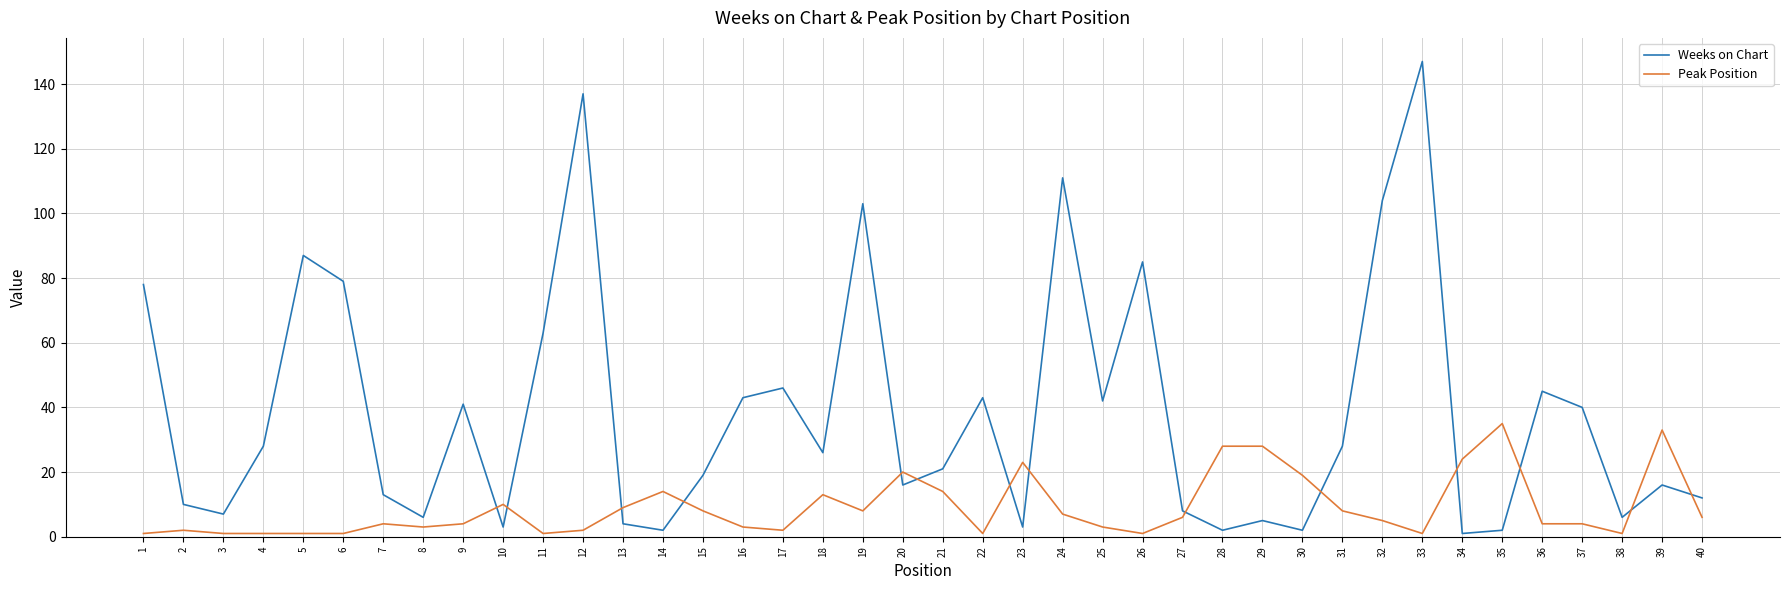

What is the maximum value shown in the chart?

147